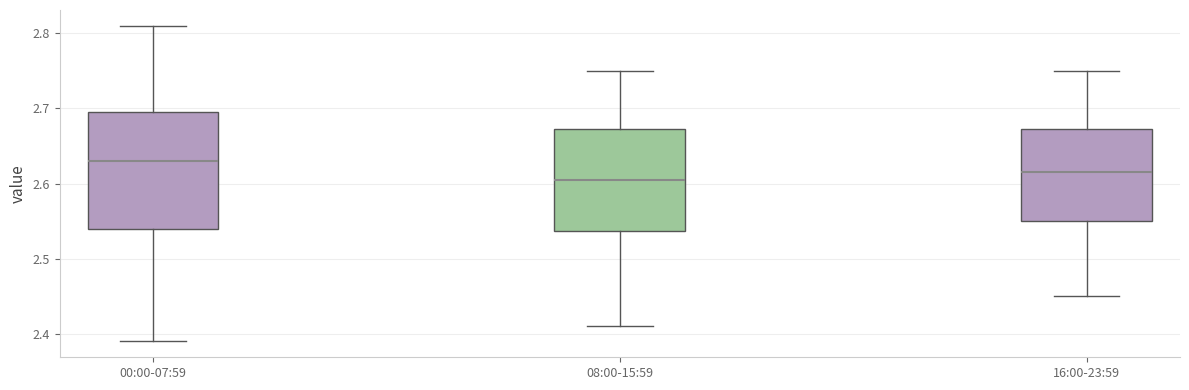

Where is the lower edge of the box for 16:00-23:59 on the y-axis? The values are not printed on the chart, so give them approximately, as read against the axis.

2.55